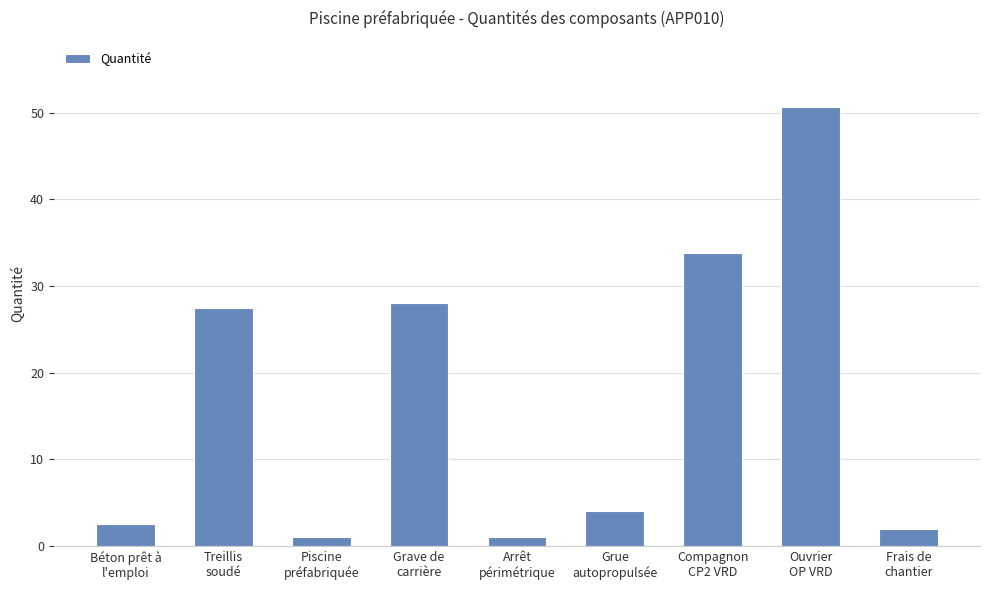

What is the difference between the second highest and minimum values?

32.8